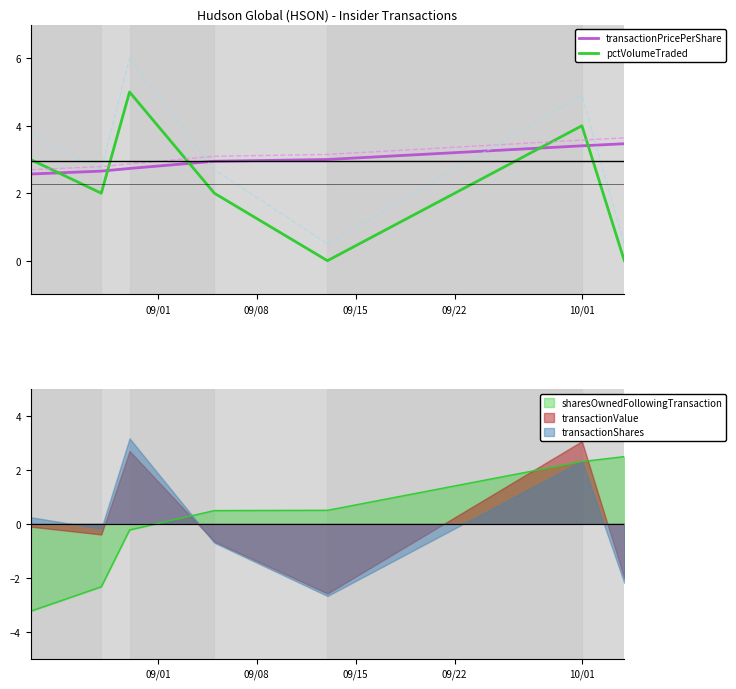

What is the lowest value of the sharesOwnedFollowingTransaction series?

-3.2